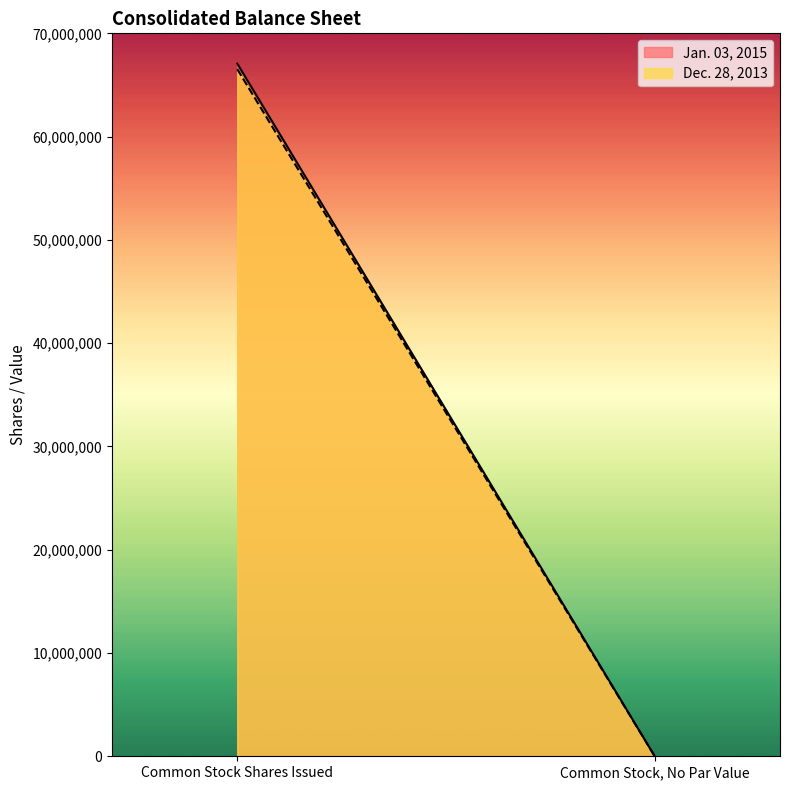

Reading right to left, list all the values displayed in this chart.

Jan. 03, 2015: 0	67073944
Dec. 28, 2013: 0	66527691